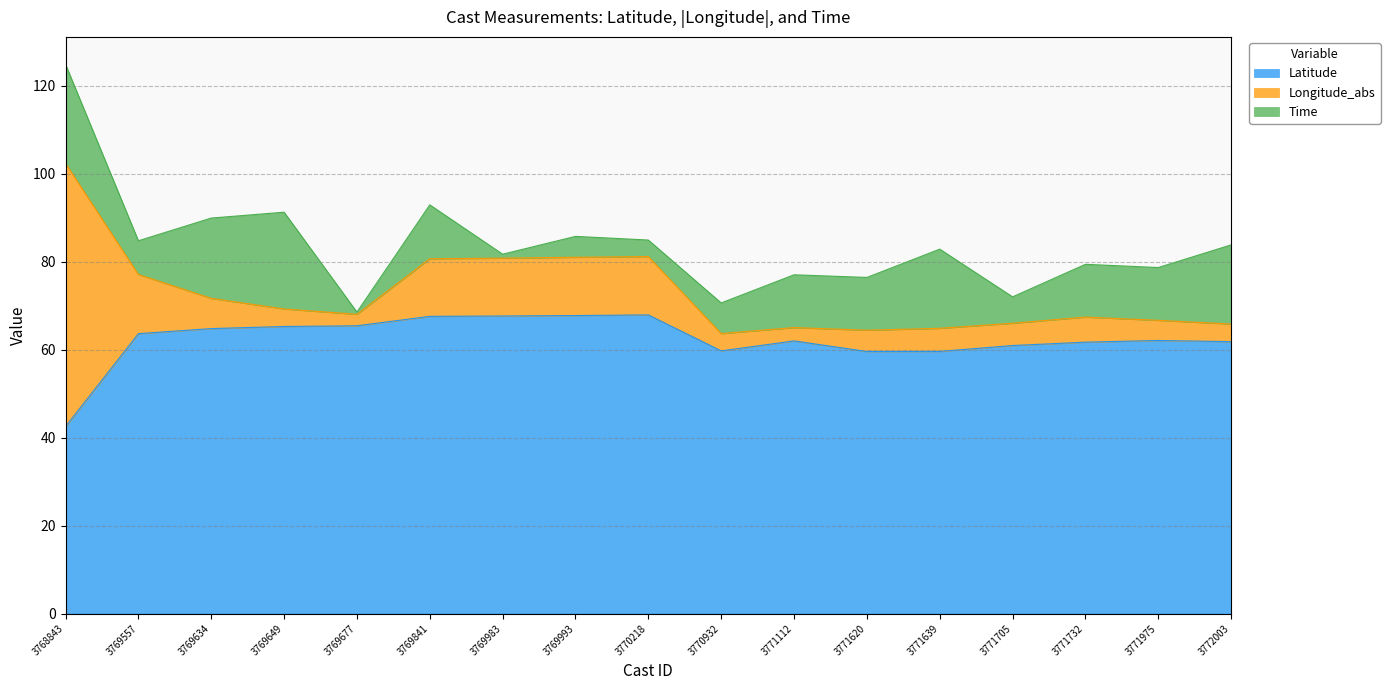

True or false: Longitude_abs has more than 0 interior local peaks.

True